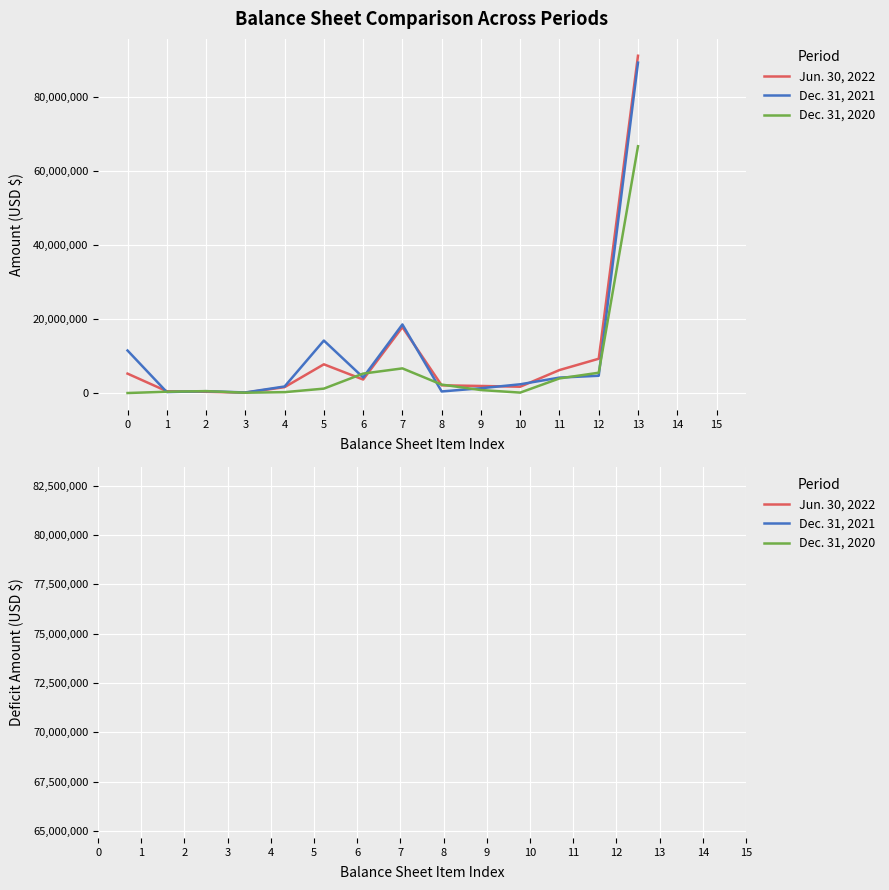

How many data points does each series have?

16